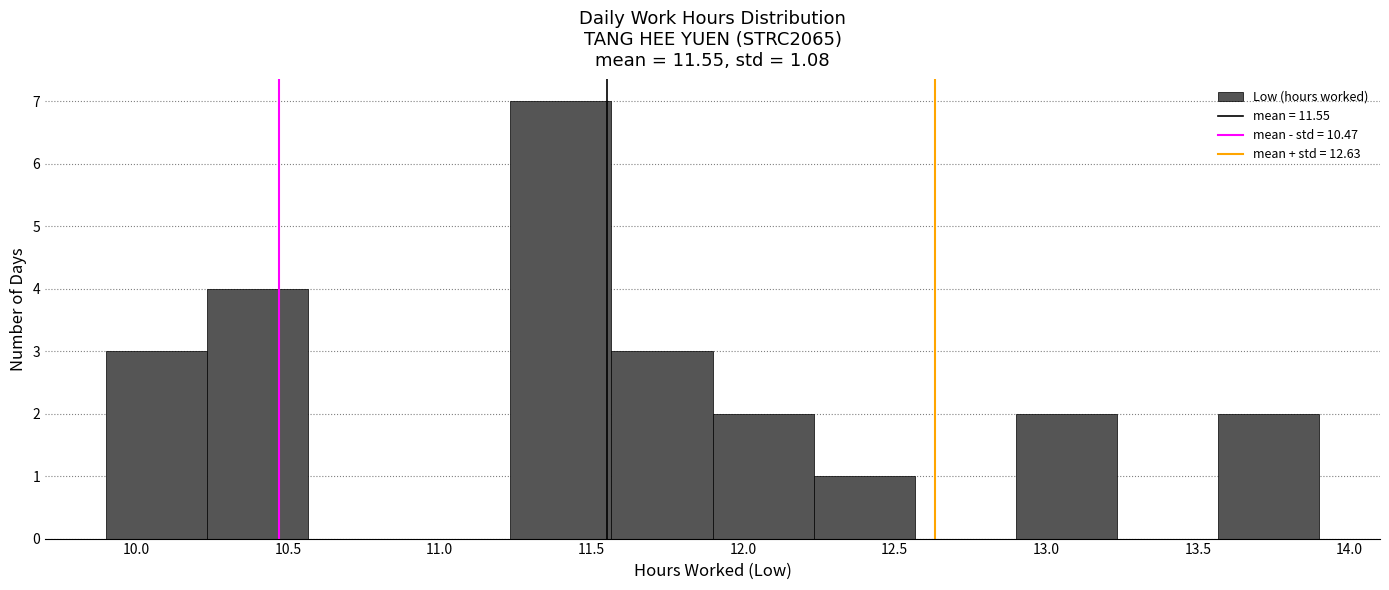

Reading left to right, list every bar in this chart as the range it spans on the x-axis followed by its height. Neither the bar edges nor the heights are printed on the chart, so give them approximately, as read against the axes.

9.90 to 10.25: 3
10.25 to 10.55: 4
10.55 to 10.90: 0
10.90 to 11.25: 0
11.25 to 11.55: 7
11.55 to 11.90: 3
11.90 to 12.25: 2
12.25 to 12.55: 1
12.55 to 12.90: 0
12.90 to 13.25: 2
13.25 to 13.55: 0
13.55 to 13.90: 2